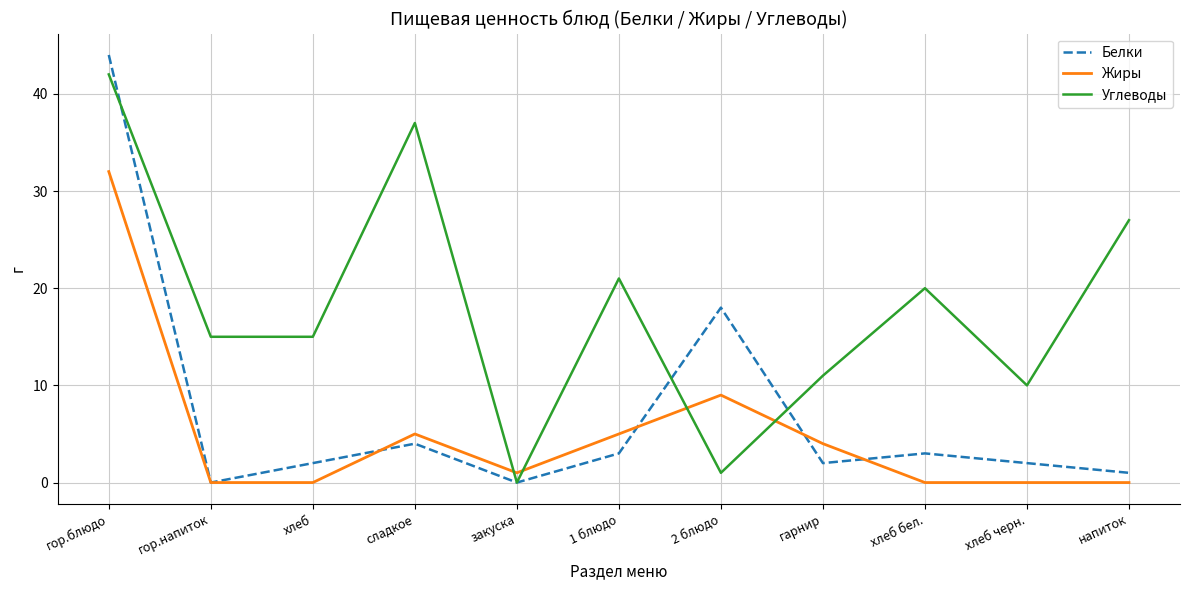

Is it true that Белки equals 3 at 1 блюдо?

True